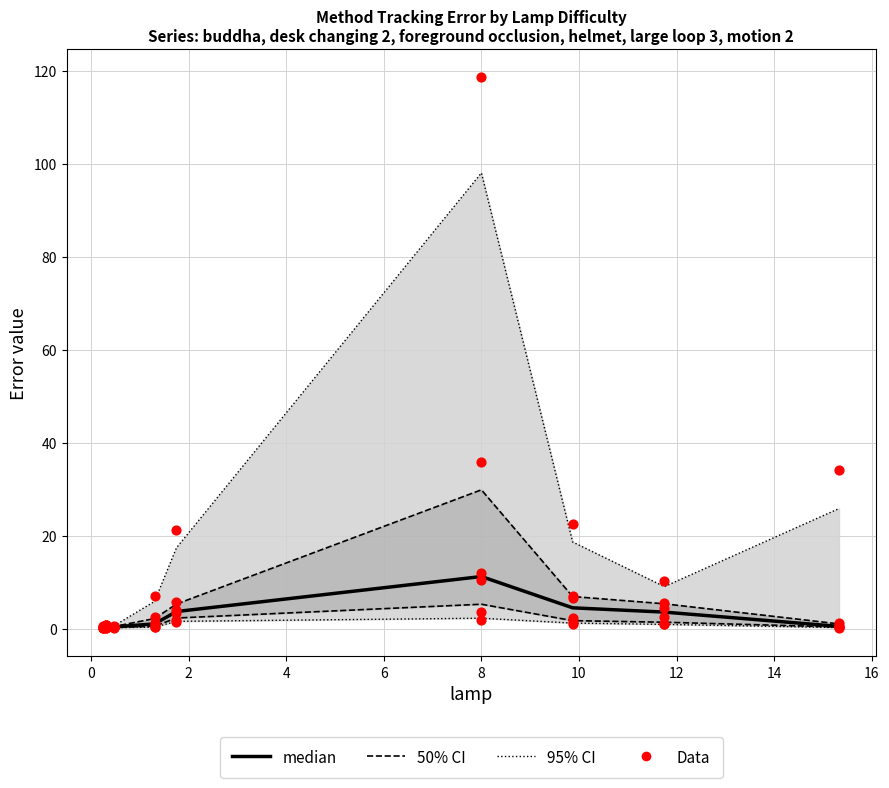

What is the change in value from 2 to 14?

+0.1